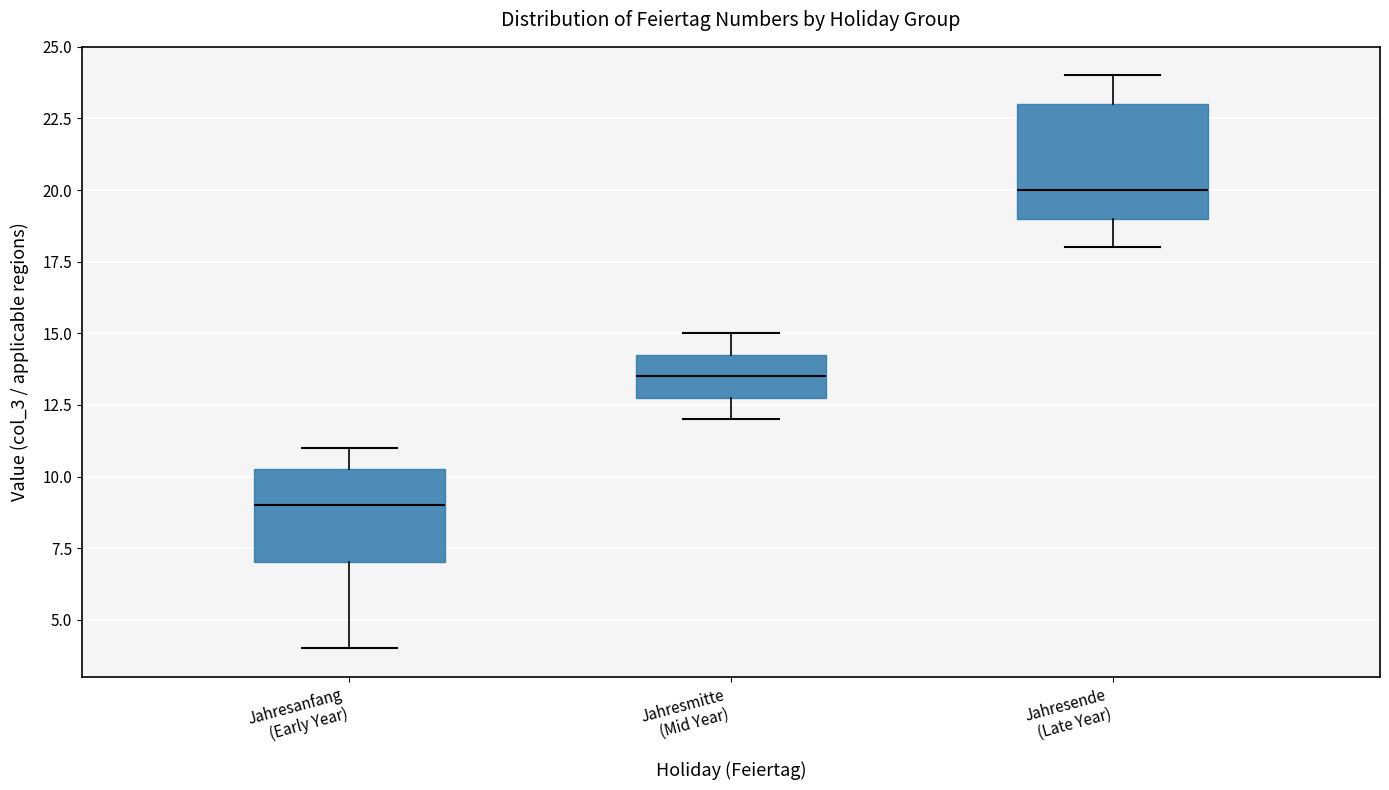

Which box is the tallest, from its lower edge to its upper edge?

Jahresende (Late Year)